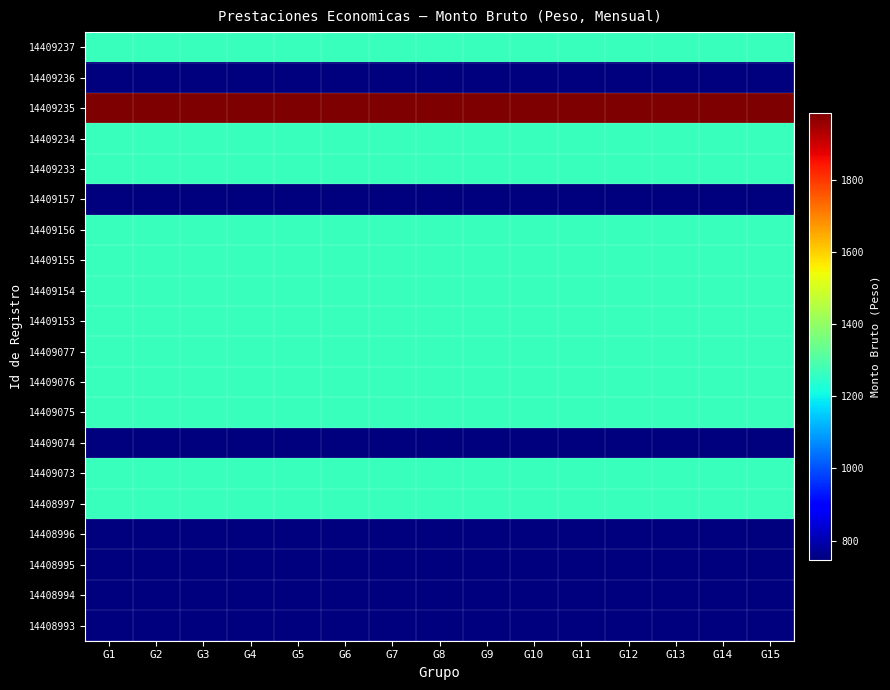

At which category is the sum across all series the highest?

G5